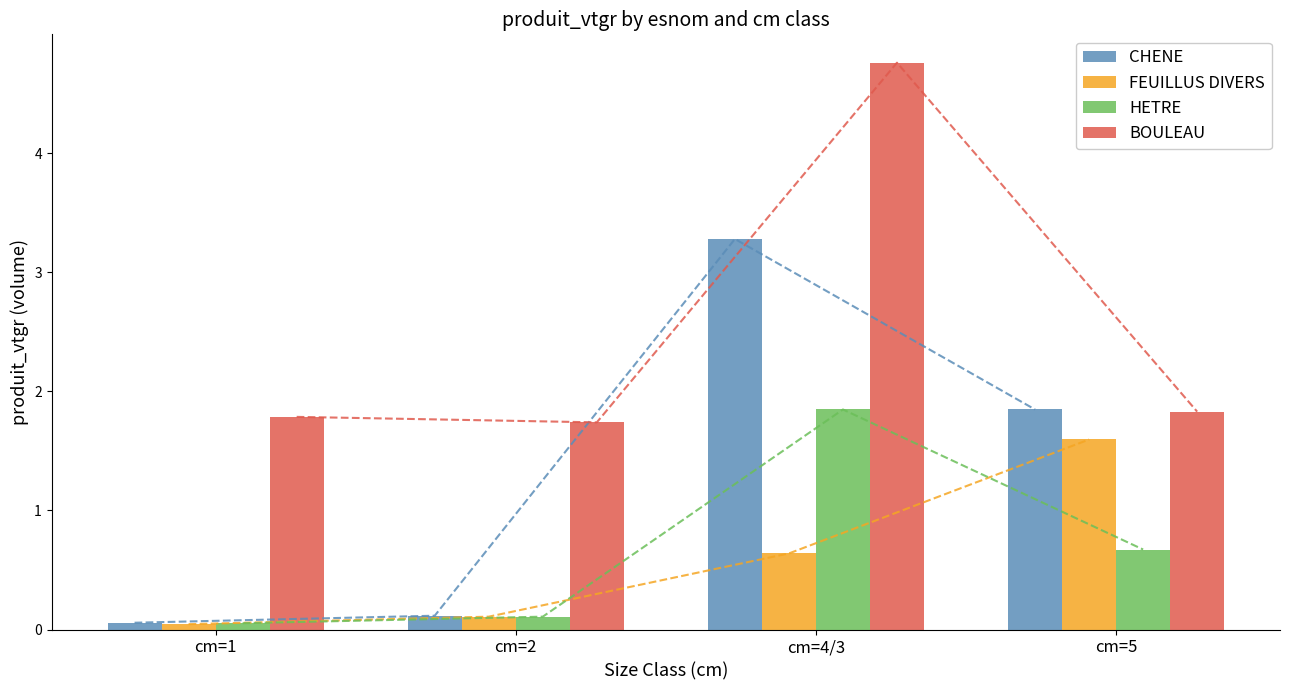

What are all the series names shown in the legend?

CHENE, FEUILLUS DIVERS, HETRE, BOULEAU